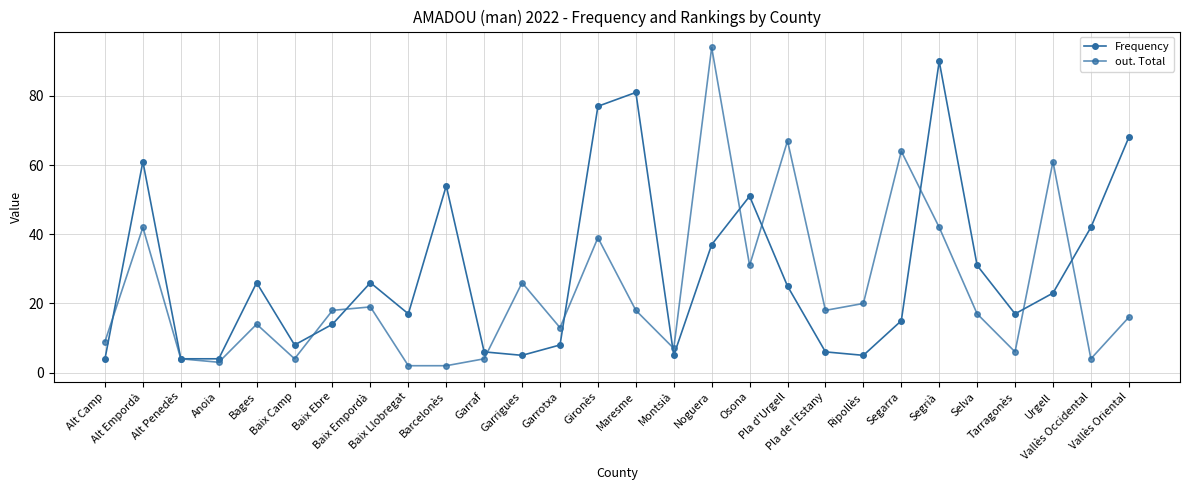

Reading left to right, transcribe all the data shown in this chart.

Frequency: Alt Camp=4	Alt Empordà=61	Alt Penedès=4	Anoia=4	Bages=26	Baix Camp=8	Baix Ebre=14	Baix Empordà=26	Baix Llobregat=17	Barcelonès=54	Garraf=6	Garrigues=5	Garrotxa=8	Gironès=77	Maresme=81	Montsià=5	Noguera=37	Osona=51	Pla d'Urgell=25	Pla de l'Estany=6	Ripollès=5	Segarra=15	Segrià=90	Selva=31	Tarragonès=17	Urgell=23	Vallès Occidental=42	Vallès Oriental=68
out. Total: Alt Camp=9	Alt Empordà=42	Alt Penedès=4	Anoia=3	Bages=14	Baix Camp=4	Baix Ebre=18	Baix Empordà=19	Baix Llobregat=2	Barcelonès=2	Garraf=4	Garrigues=26	Garrotxa=13	Gironès=39	Maresme=18	Montsià=7	Noguera=94	Osona=31	Pla d'Urgell=67	Pla de l'Estany=18	Ripollès=20	Segarra=64	Segrià=42	Selva=17	Tarragonès=6	Urgell=61	Vallès Occidental=4	Vallès Oriental=16